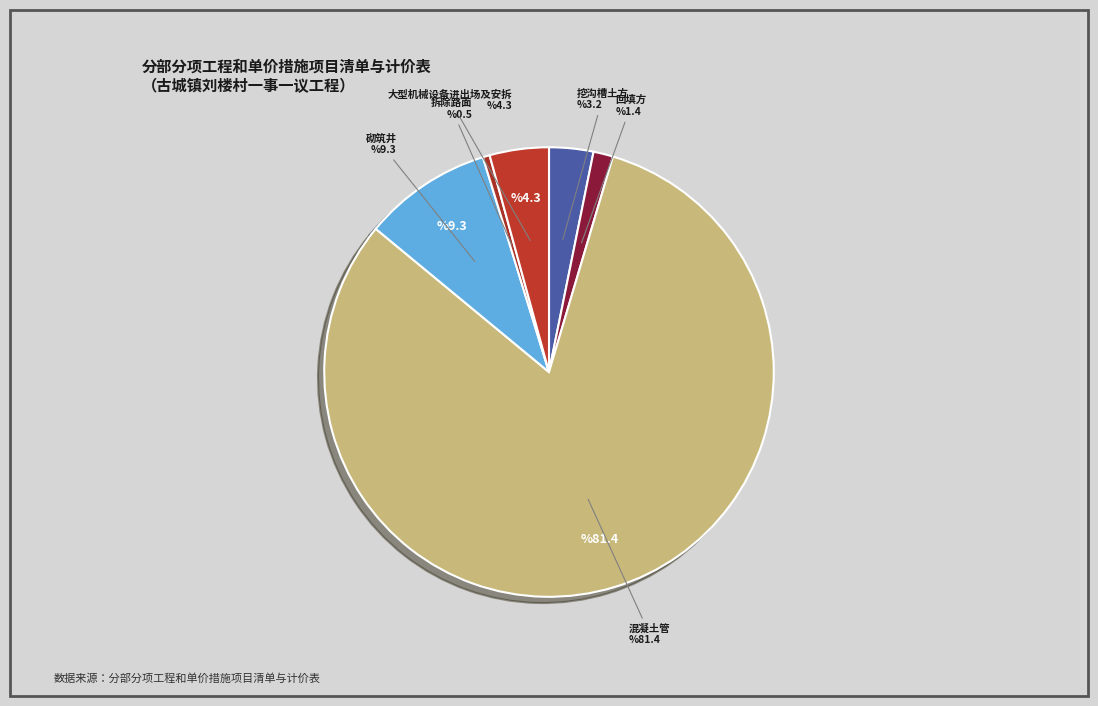

Which slice represents more than half of the pie?

混凝土管